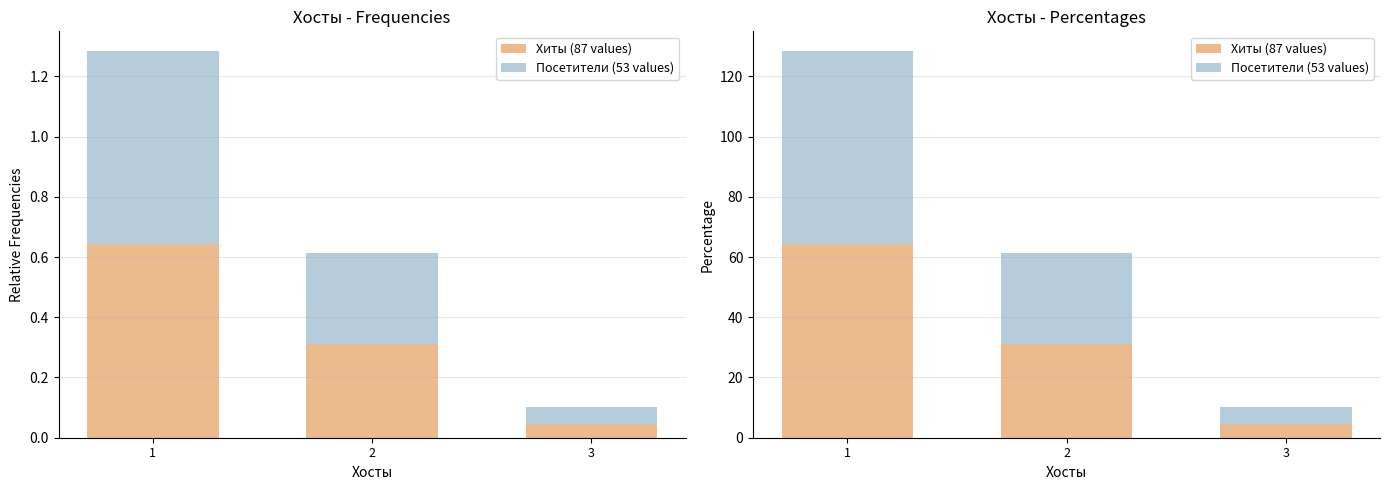

What is the average value of the Хиты (87 values) series?

33.3